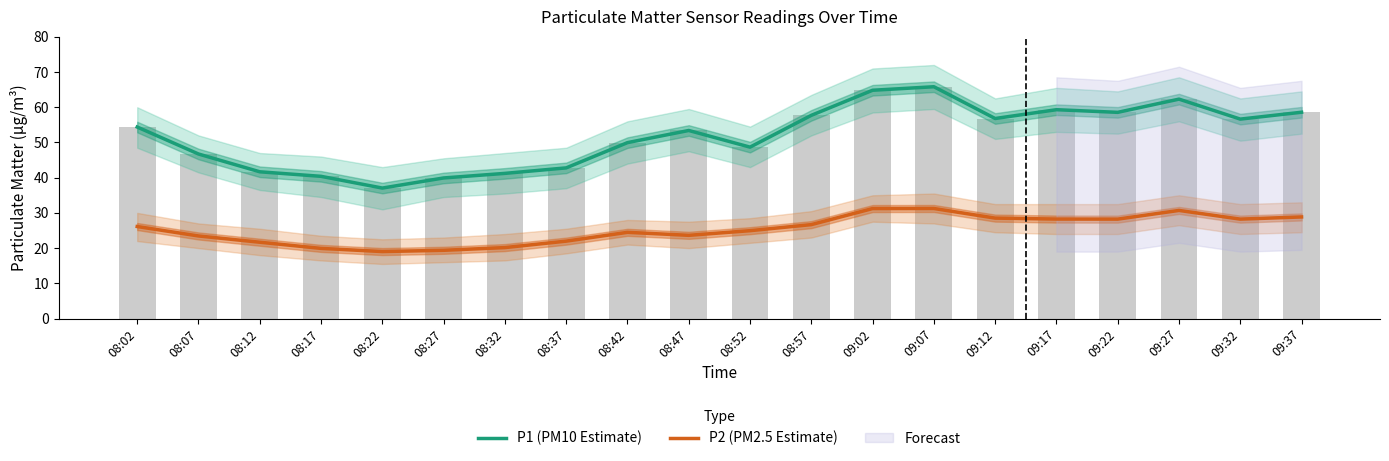

Between 08:42 and 08:52, which is larger?

08:42